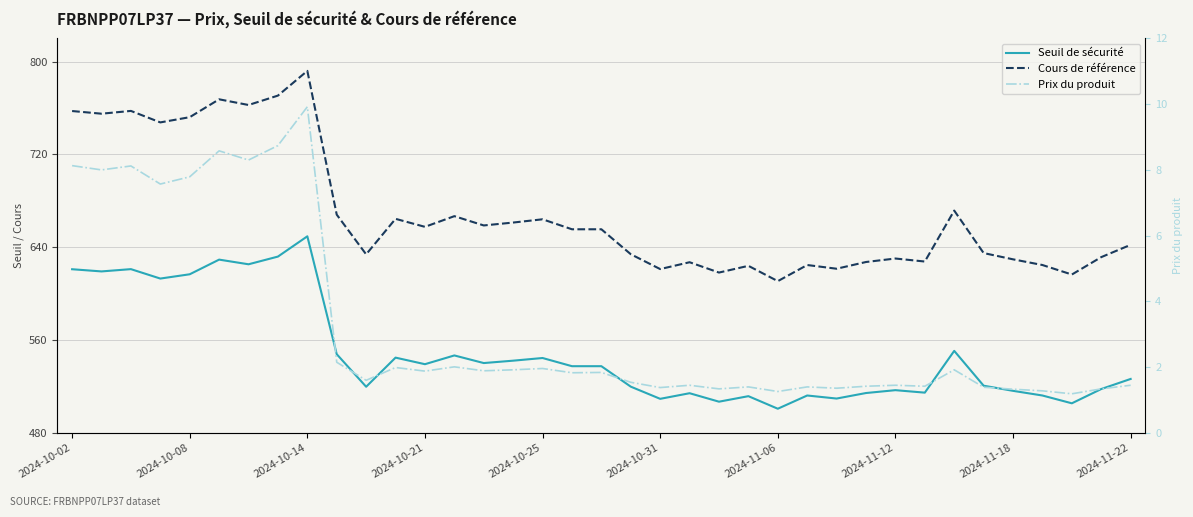

True or false: Seuil de sécurité and Prix du produit cross at least once.

False